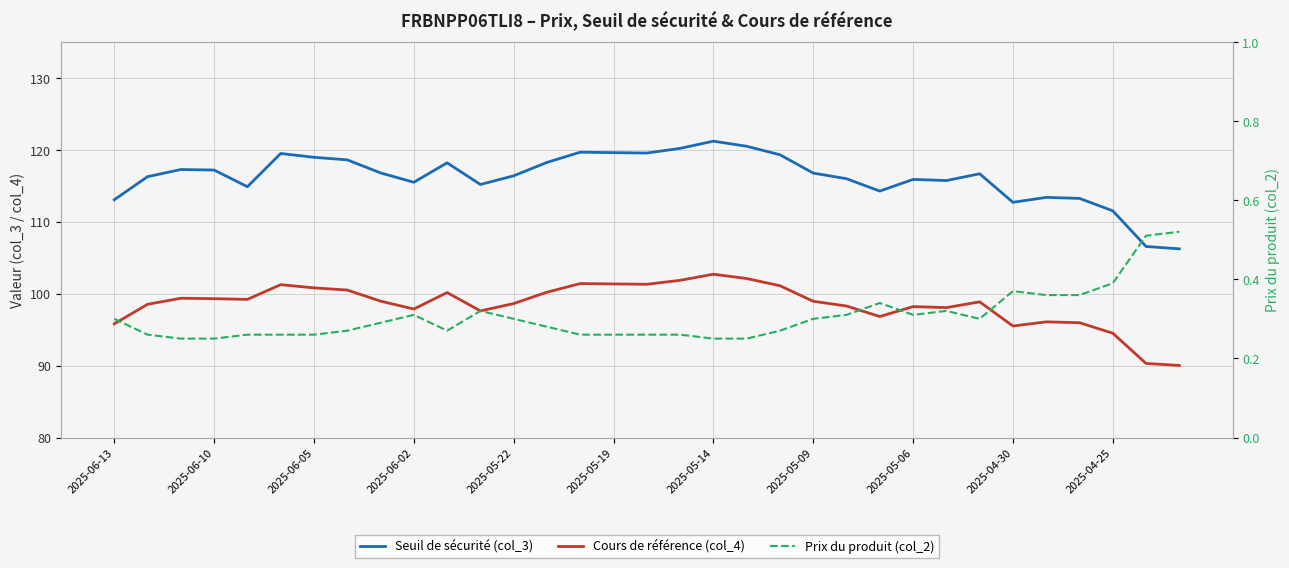

What is the spread (max minus min) of values at 29?

112.9